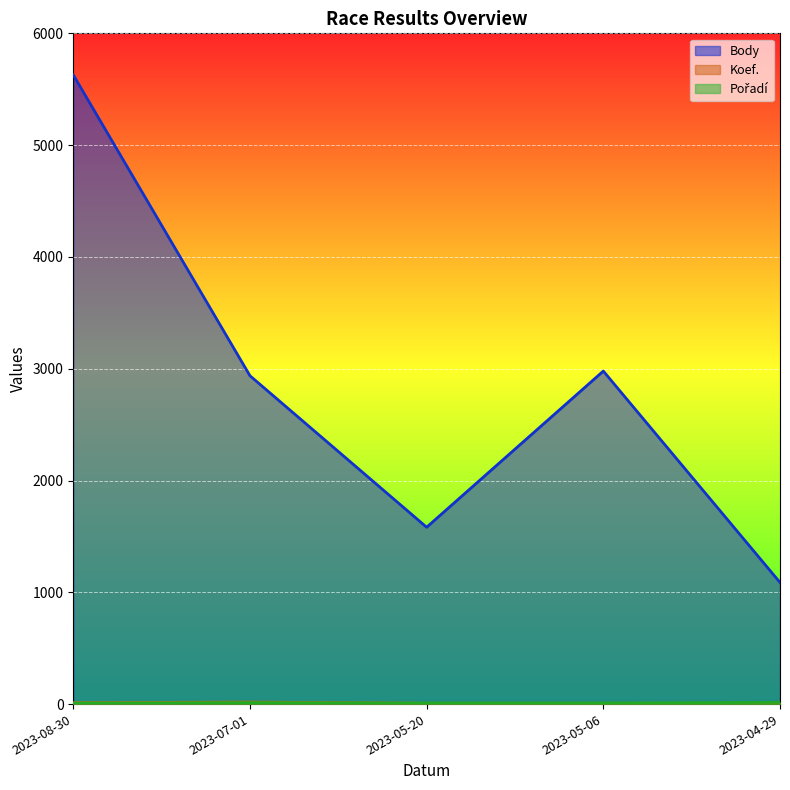

Reading right to left, list all the values displayed in this chart.

Body: 2023-04-29=1088	2023-05-06=2979	2023-05-20=1582	2023-07-01=2937	2023-08-30=5628
Koef.: 2023-04-29=7	2023-05-06=7	2023-05-20=7	2023-07-01=18	2023-08-30=12
Pořadí: 2023-04-29=15	2023-05-06=9	2023-05-20=9	2023-07-01=13	2023-08-30=9